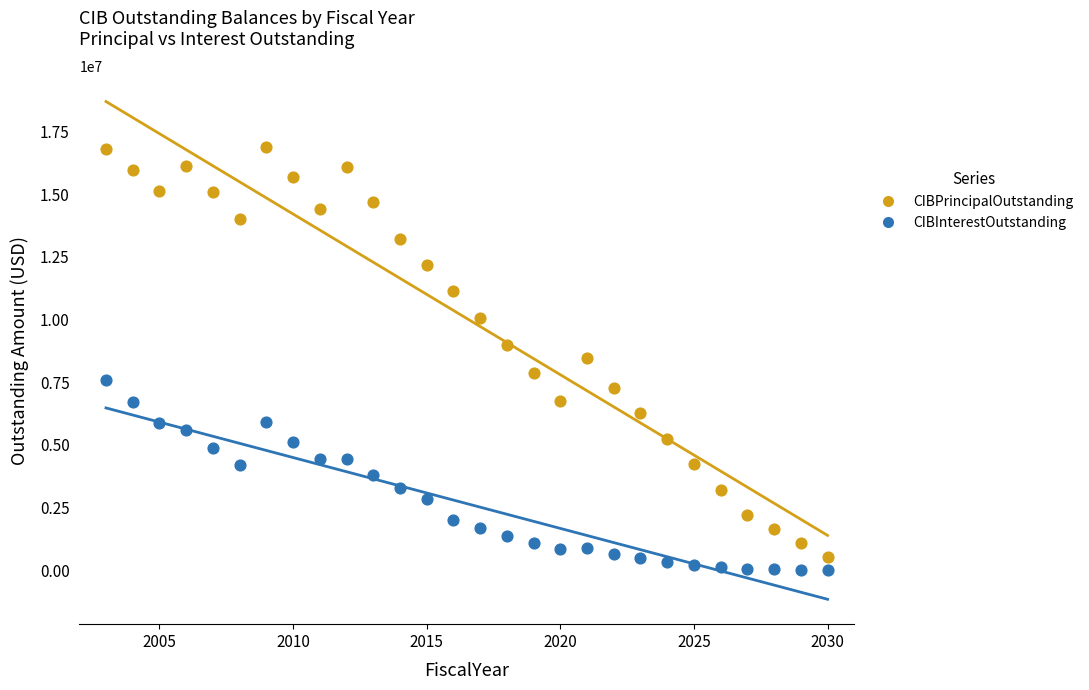

What are all the series names shown in the legend?

CIBPrincipalOutstanding, CIBInterestOutstanding